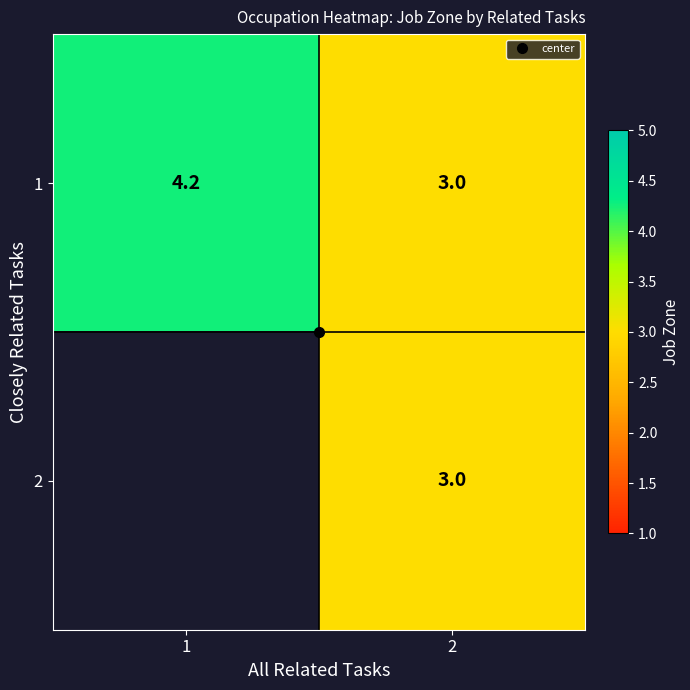

Between 2 and 1, which is larger?

1